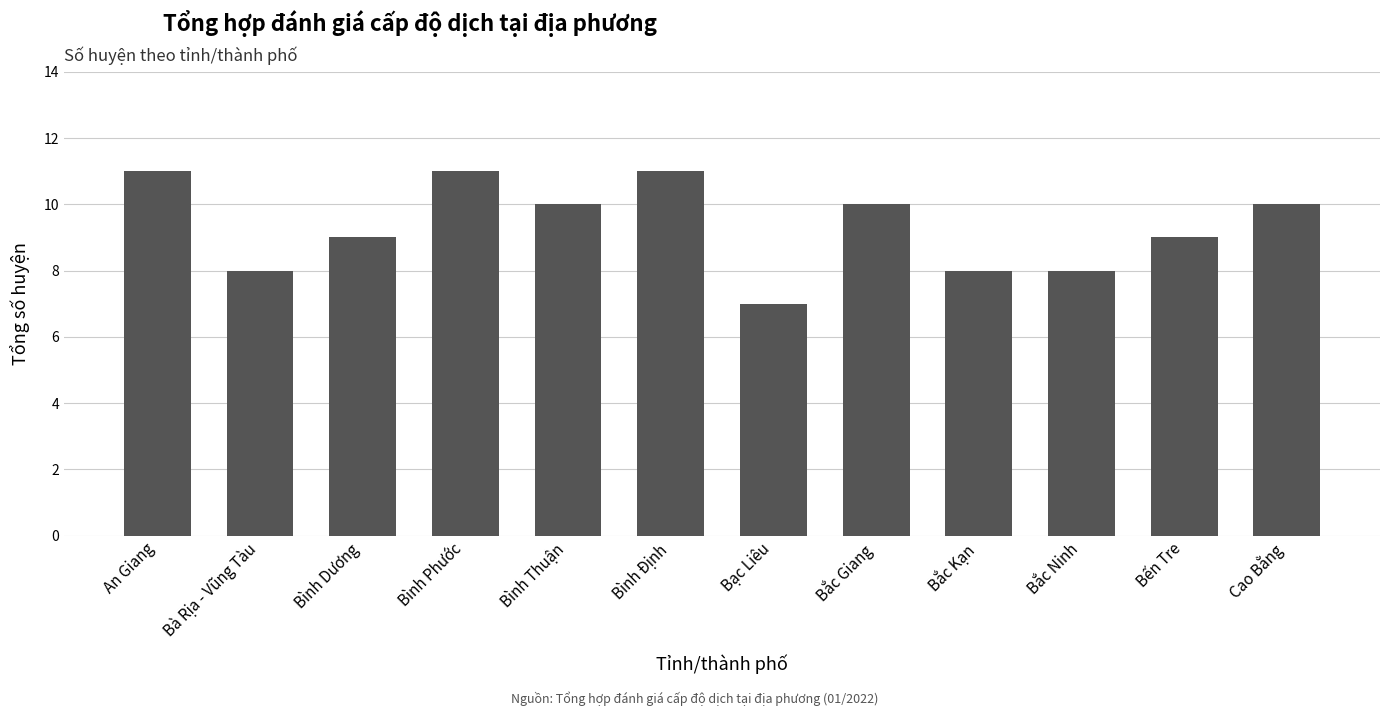

What is the sum of all values?

112